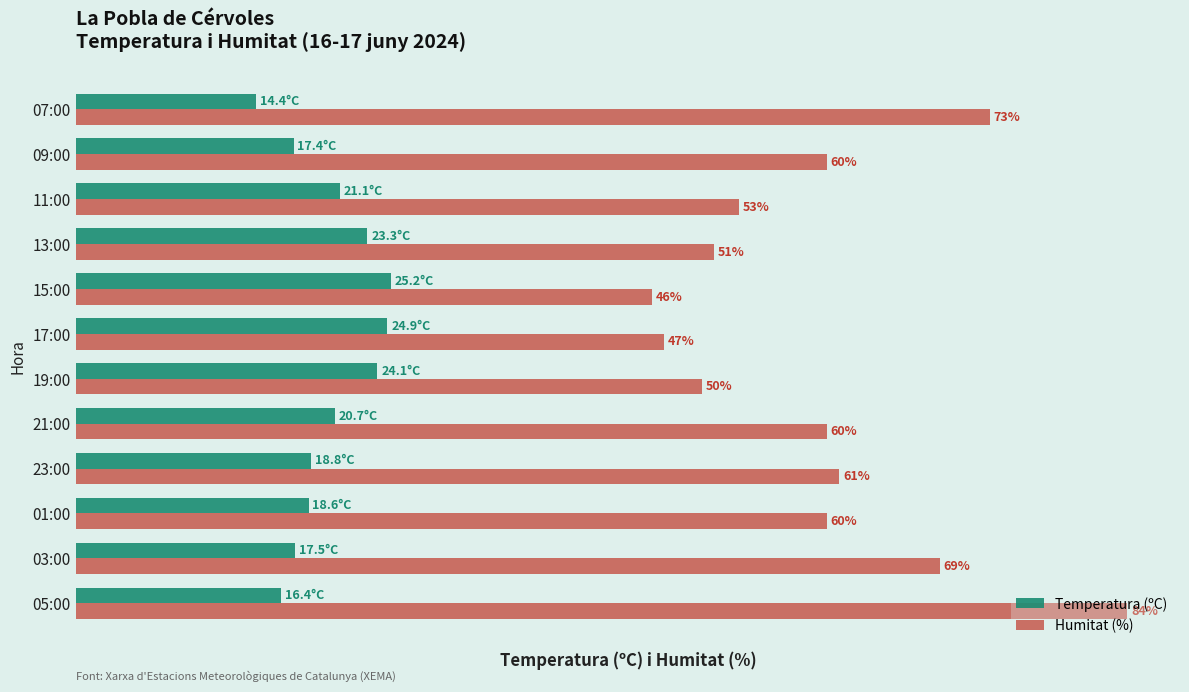

List the series in order of their peak value, highest first.

Humitat (%), Temperatura (ºC)